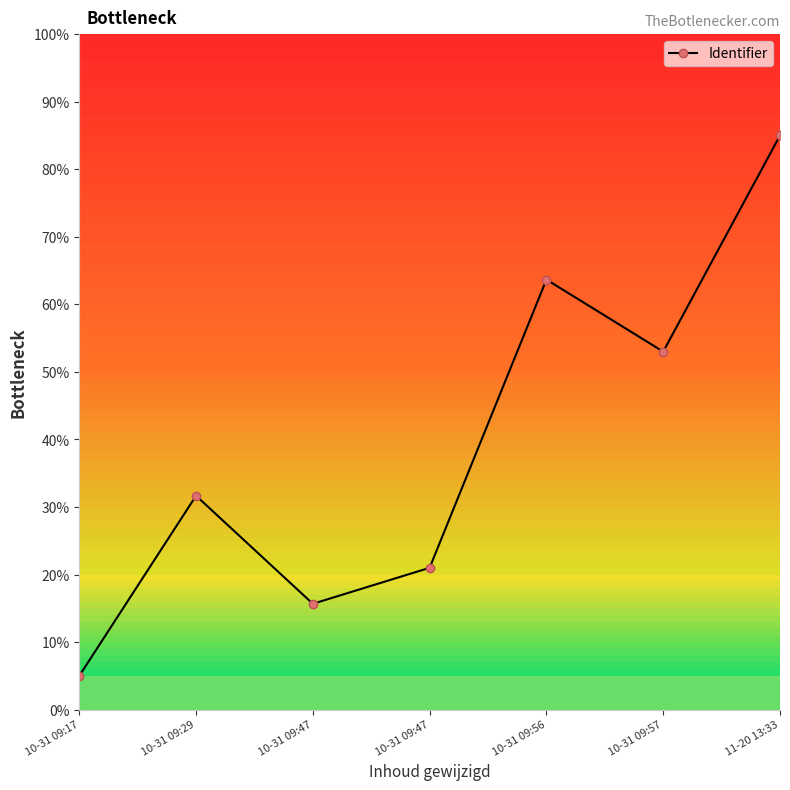

Rank the categories by value from highest to lowest.

11-20 13:33, 10-31 09:56, 10-31 09:57, 10-31 09:29, 10-31 09:47, 10-31 09:47, 10-31 09:17